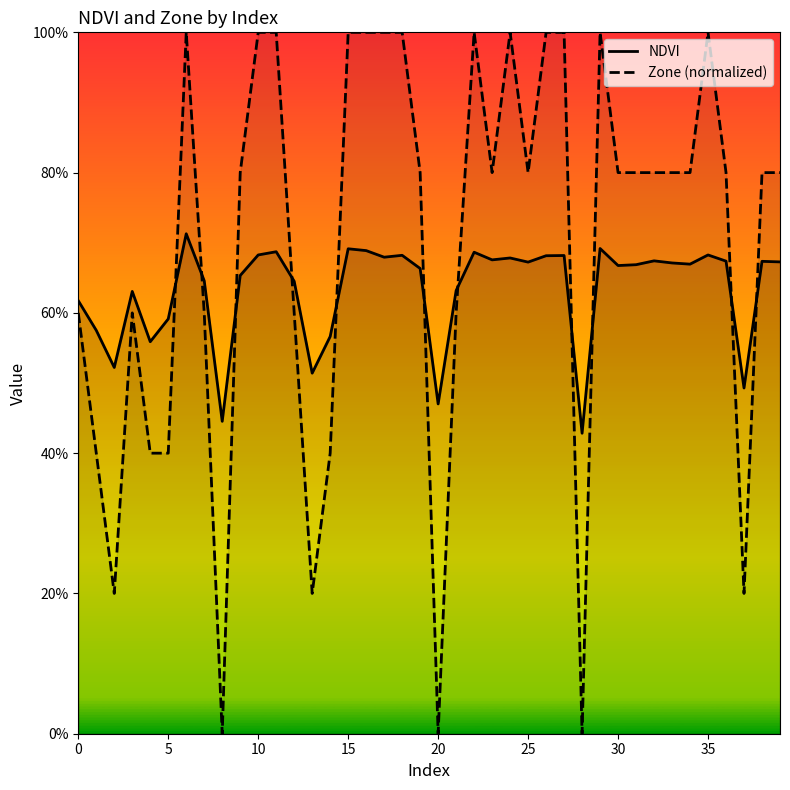

Is it true that NDVI equals 1.0 at 18?

False